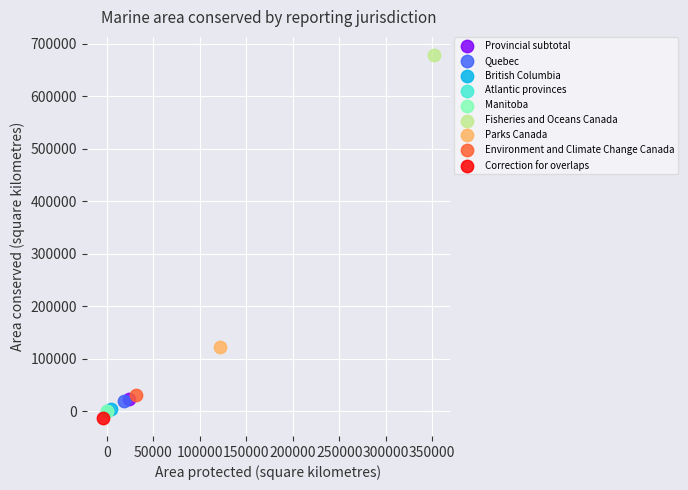

Which series contains the highest Y value?

Fisheries and Oceans Canada